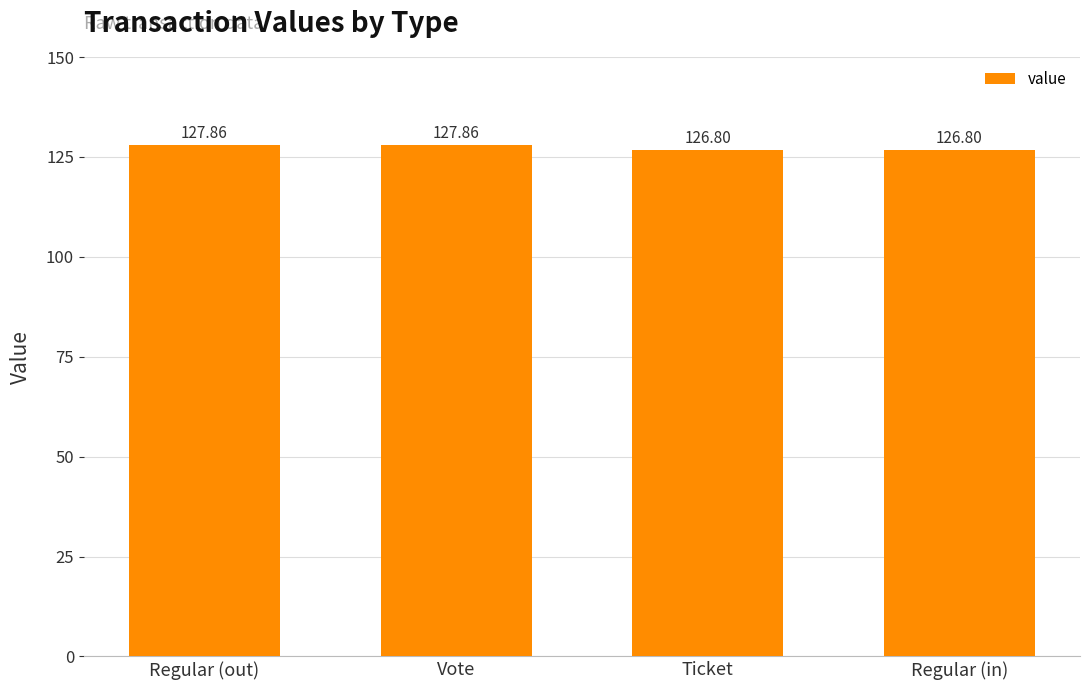

The chart shows a value of 127.9 at Vote. True or false?

True